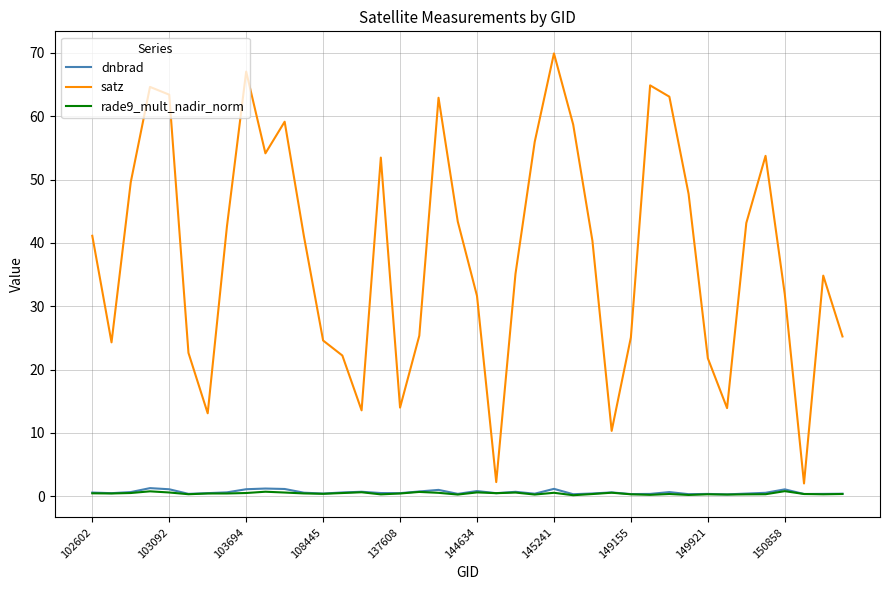

True or false: rade9_mult_nadir_norm and satz cross at least once.

False